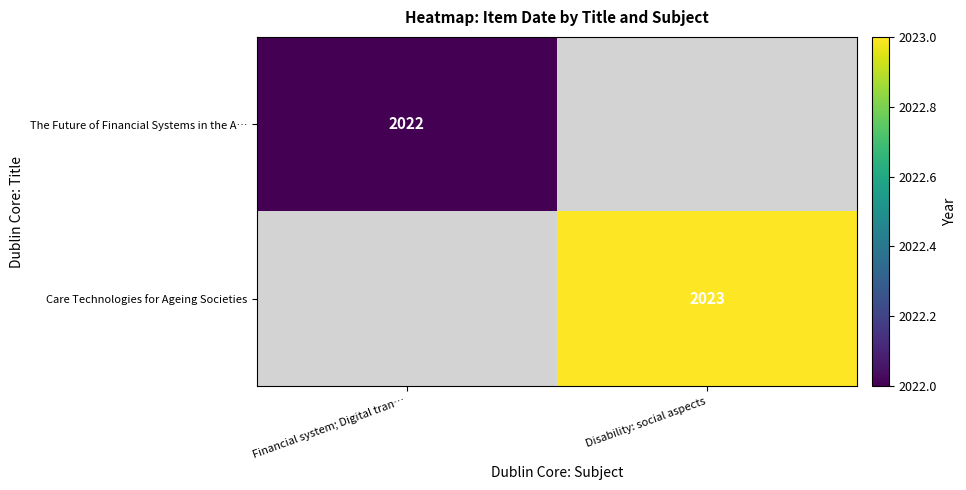

The Care Technologies for Ageing Societies series shows 2023 at Disability: social aspects. True or false?

True